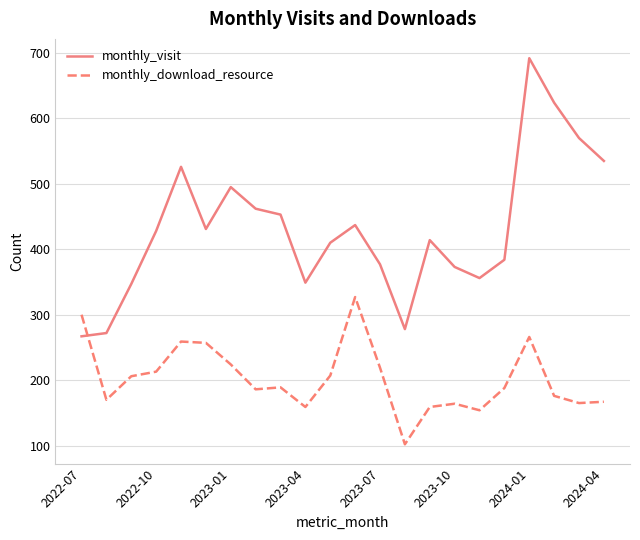

What is the average value of the monthly_download_resource series?

203